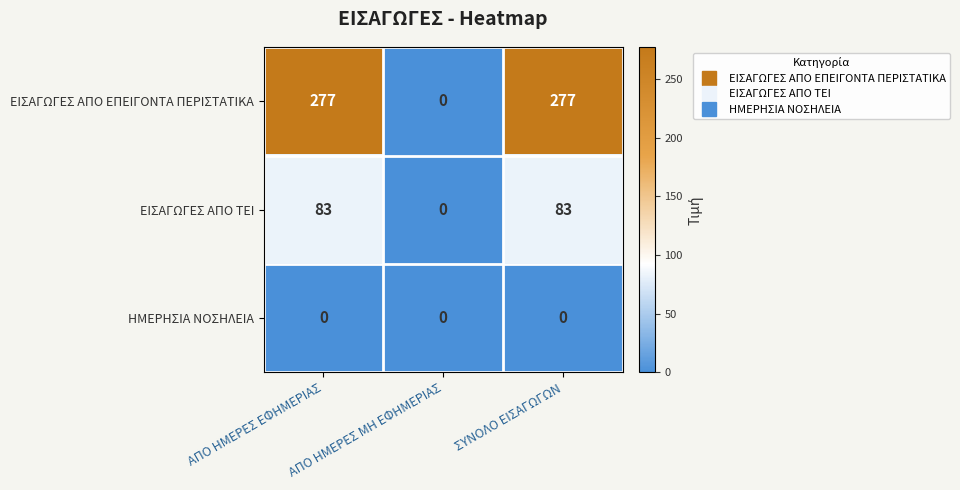

Which series has the widest spread of values?

ΕΙΣΑΓΩΓΕΣ ΑΠΟ ΕΠΕΙΓΟΝΤΑ ΠΕΡΙΣΤΑΤΙΚΑ